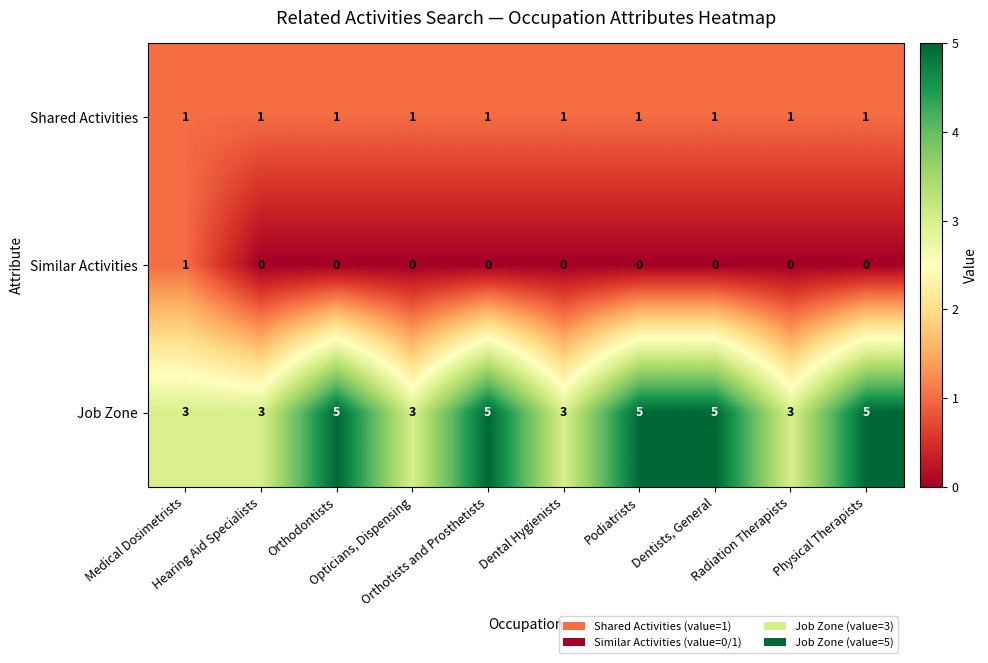

List the series in order of their overall mean, lowest first.

Similar Activities, Shared Activities, Job Zone